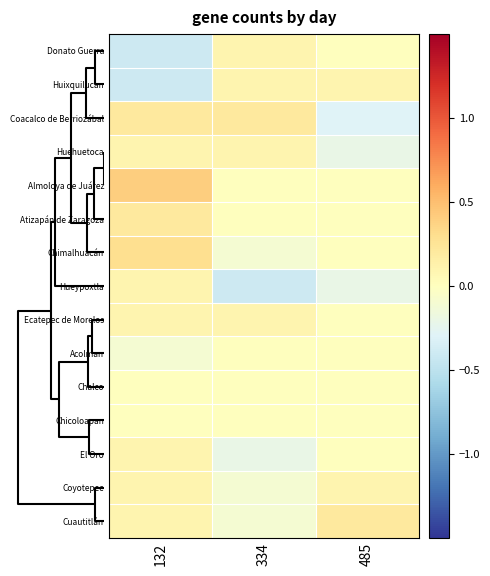

Reading left to right, list all the values displayed in this chart.

Donato Guerra: 132=-0.4	334=0.1	485=0.0
Huixquilucan: 132=-0.4	334=0.1	485=0.1
Coacalco de Berriozábal: 132=0.2	334=0.2	485=-0.3
Huehuetoca: 132=0.1	334=0.1	485=-0.2
Almoloya de Juárez: 132=0.4	334=0.0	485=0.0
Atizapán de Zaragoza: 132=0.2	334=0.0	485=0.0
Chimalhuacán: 132=0.3	334=-0.1	485=0.0
Hueypoxtla: 132=0.1	334=-0.4	485=-0.2
Ecatepec de Morelos: 132=0.1	334=0.1	485=0.0
Acolman: 132=-0.1	334=0.0	485=0.0
Chalco: 132=0.0	334=0.0	485=0.0
Chicoloapan: 132=0.0	334=0.0	485=0.0
El Oro: 132=0.1	334=-0.2	485=0.0
Coyotepec: 132=0.1	334=-0.1	485=0.1
Cuautitlán: 132=0.1	334=-0.1	485=0.2